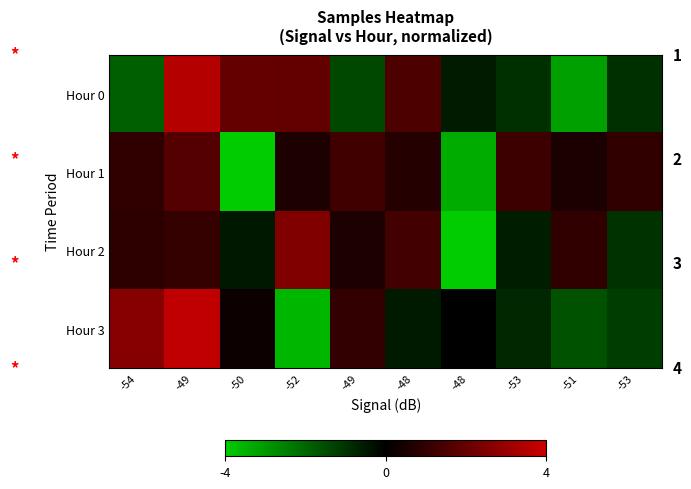

Reading left to right, list all the values displayed in this chart.

Hour 0: -54=-1.9	-49=3.6	-50=2.0	-52=1.9	-49=-1.4	-48=1.5	-48=-0.6	-53=-1.0	-51=-3.2	-53=-0.9
Hour 1: -54=1.0	-49=1.7	-50=-4.0	-52=0.6	-49=1.3	-48=0.7	-48=-3.4	-53=1.2	-51=0.5	-53=0.9
Hour 2: -54=0.9	-49=1.0	-50=-0.5	-52=2.5	-49=0.6	-48=1.3	-48=-4.0	-53=-0.6	-51=1.0	-53=-1.0
Hour 3: -54=2.6	-49=3.8	-50=0.3	-52=-3.6	-49=1.0	-48=-0.5	-48=0.0	-53=-0.8	-51=-1.6	-53=-1.2